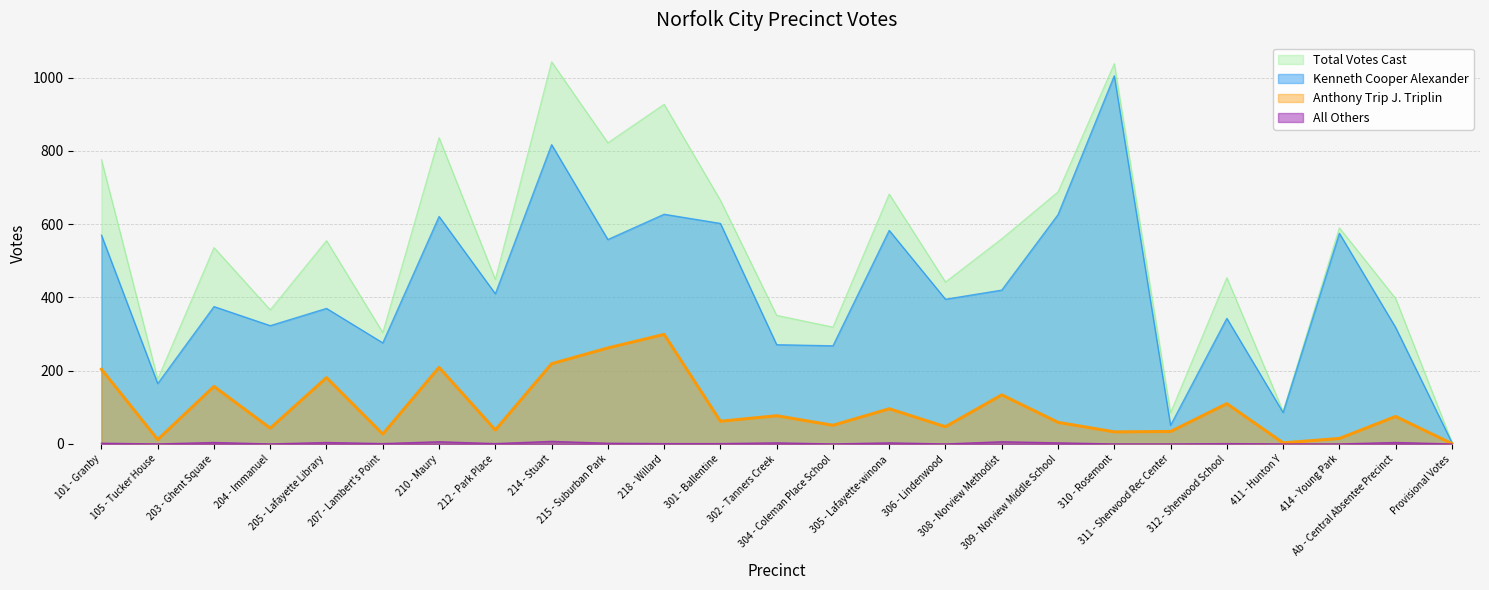

Reading left to right, extract all data points from this chart.

Kenneth Cooper Alexander: 101 - Granby=570	105 - Tucker House=165	203 - Ghent Square=375	204 - Immanuel=323	205 - Lafayette Library=370	207 - Lambert's Point=276	210 - Maury=621	212 - Park Place=410	214 - Stuart=817	215 - Suburban Park=558	218 - Willard=627	301 - Ballentine=602	302 - Tanners Creek=271	304 - Coleman Place School=268	305 - Lafayette-winona=583	306 - Lindenwood=395	308 - Norview Methodist=420	309 - Norview Middle School=626	310 - Rosemont=1005	311 - Sherwood Rec Center=51	312 - Sherwood School=343	411 - Hunton Y=86	414 - Young Park=575	Ab - Central Absentee Precinct=318	Provisional Votes=4
Anthony Trip J. Triplin: 101 - Granby=204	105 - Tucker House=12	203 - Ghent Square=157	204 - Immanuel=43	205 - Lafayette Library=181	207 - Lambert's Point=27	210 - Maury=209	212 - Park Place=38	214 - Stuart=219	215 - Suburban Park=262	218 - Willard=299	301 - Ballentine=62	302 - Tanners Creek=77	304 - Coleman Place School=51	305 - Lafayette-winona=96	306 - Lindenwood=47	308 - Norview Methodist=134	309 - Norview Middle School=59	310 - Rosemont=33	311 - Sherwood Rec Center=34	312 - Sherwood School=110	411 - Hunton Y=3	414 - Young Park=15	Ab - Central Absentee Precinct=75	Provisional Votes=1
All Others: 101 - Granby=2	105 - Tucker House=0	203 - Ghent Square=4	204 - Immanuel=0	205 - Lafayette Library=4	207 - Lambert's Point=1	210 - Maury=6	212 - Park Place=1	214 - Stuart=7	215 - Suburban Park=2	218 - Willard=1	301 - Ballentine=1	302 - Tanners Creek=3	304 - Coleman Place School=0	305 - Lafayette-winona=3	306 - Lindenwood=0	308 - Norview Methodist=6	309 - Norview Middle School=3	310 - Rosemont=0	311 - Sherwood Rec Center=0	312 - Sherwood School=1	411 - Hunton Y=0	414 - Young Park=0	Ab - Central Absentee Precinct=4	Provisional Votes=0
Total Votes Cast: 101 - Granby=776	105 - Tucker House=177	203 - Ghent Square=536	204 - Immanuel=366	205 - Lafayette Library=555	207 - Lambert's Point=304	210 - Maury=836	212 - Park Place=449	214 - Stuart=1043	215 - Suburban Park=822	218 - Willard=927	301 - Ballentine=665	302 - Tanners Creek=351	304 - Coleman Place School=319	305 - Lafayette-winona=682	306 - Lindenwood=442	308 - Norview Methodist=560	309 - Norview Middle School=688	310 - Rosemont=1038	311 - Sherwood Rec Center=85	312 - Sherwood School=454	411 - Hunton Y=89	414 - Young Park=590	Ab - Central Absentee Precinct=397	Provisional Votes=5